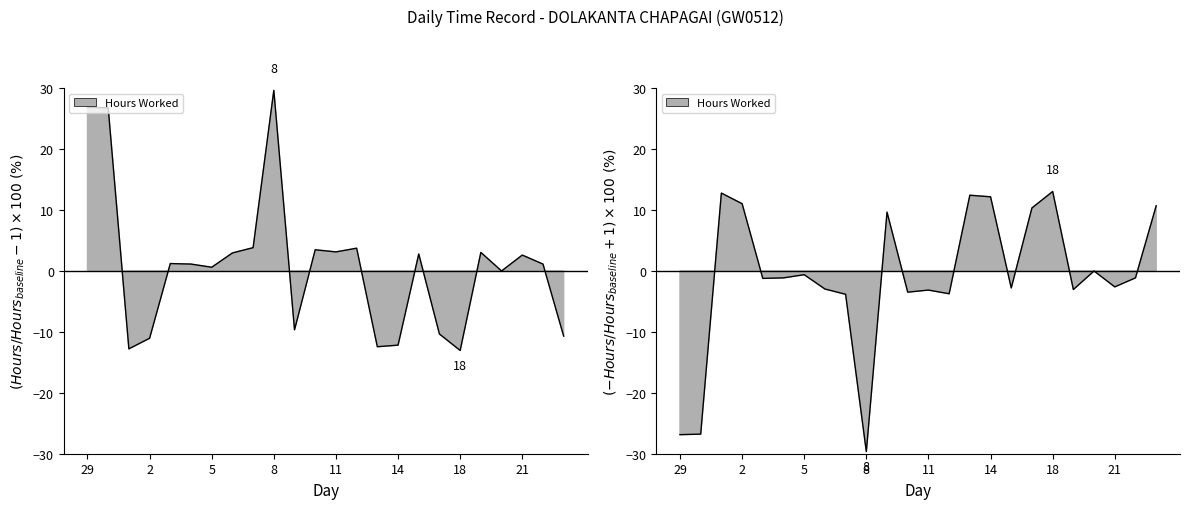

At which label does the data first exceed 1?

29